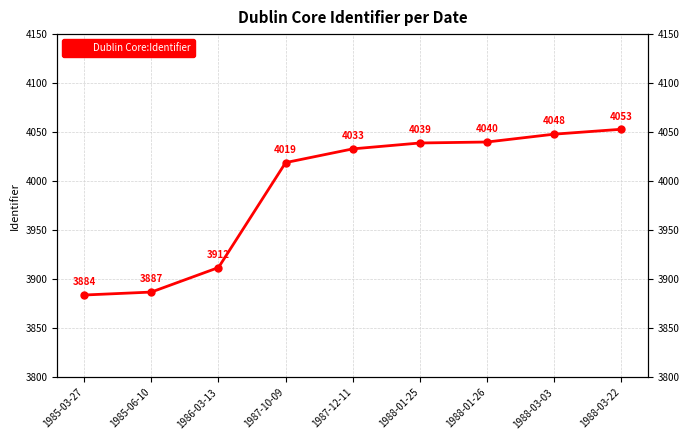

The chart shows a value of 7134 at 1988-03-22. True or false?

False